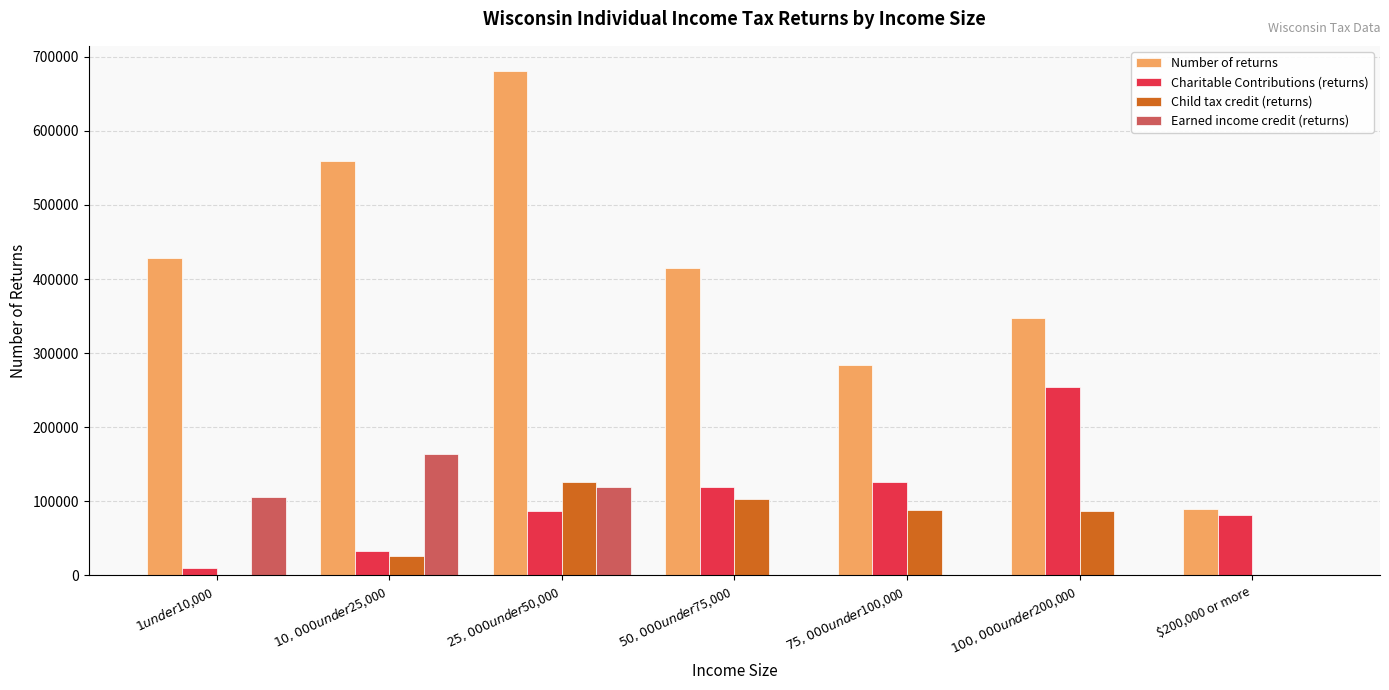

What is the sum of the Earned income credit (returns) values at $75,000 under $100,000 and $10,000 under $25,000?

164340